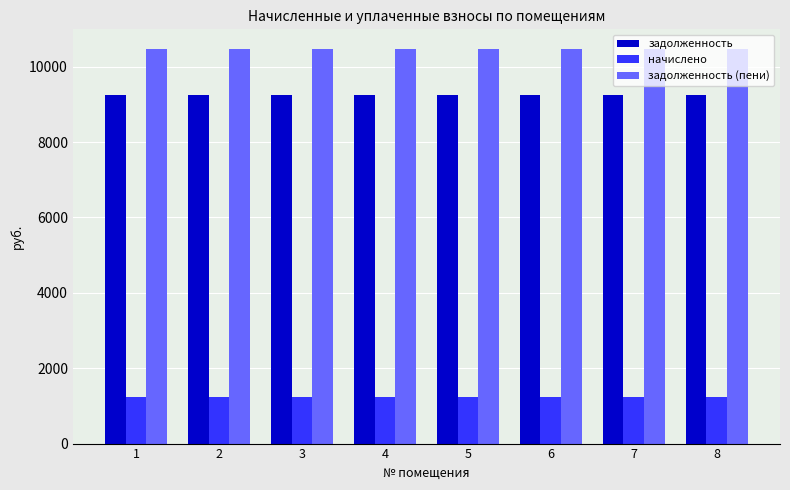

Is the value of задолженность (пени) at 8 greater than the value of начислено at 5?

Yes